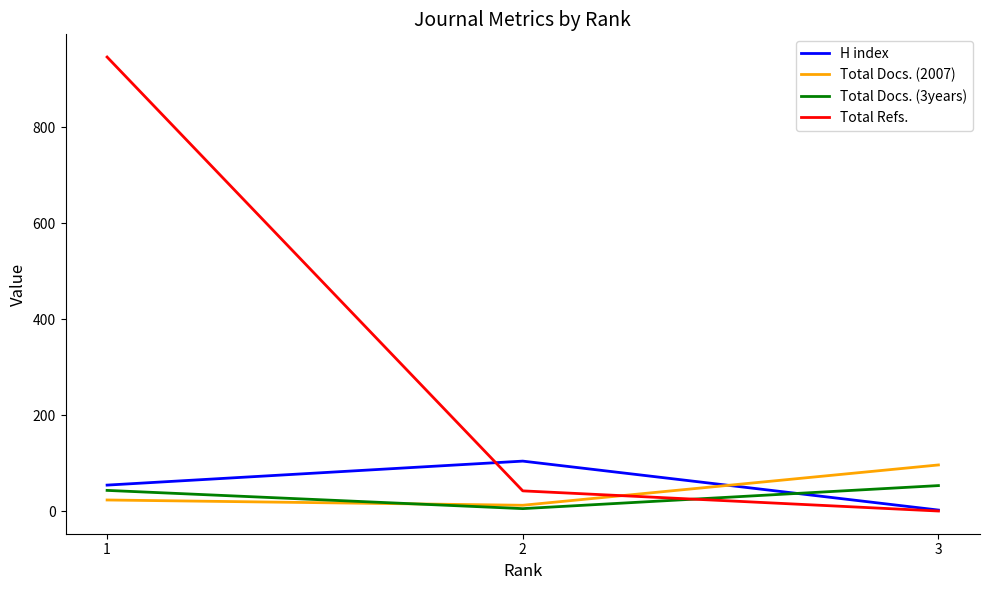

List the labels in order of Total Refs. value, largest first.

1, 2, 3